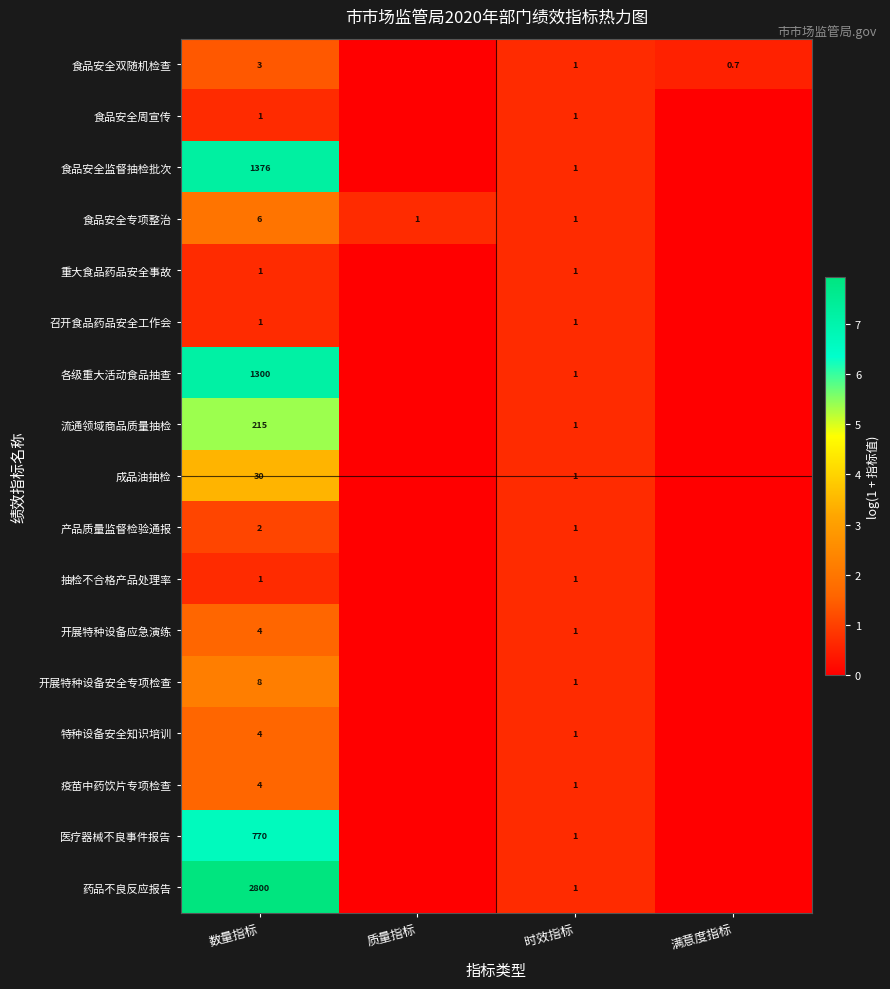

At how many categories does at least one series exceed 4?

1